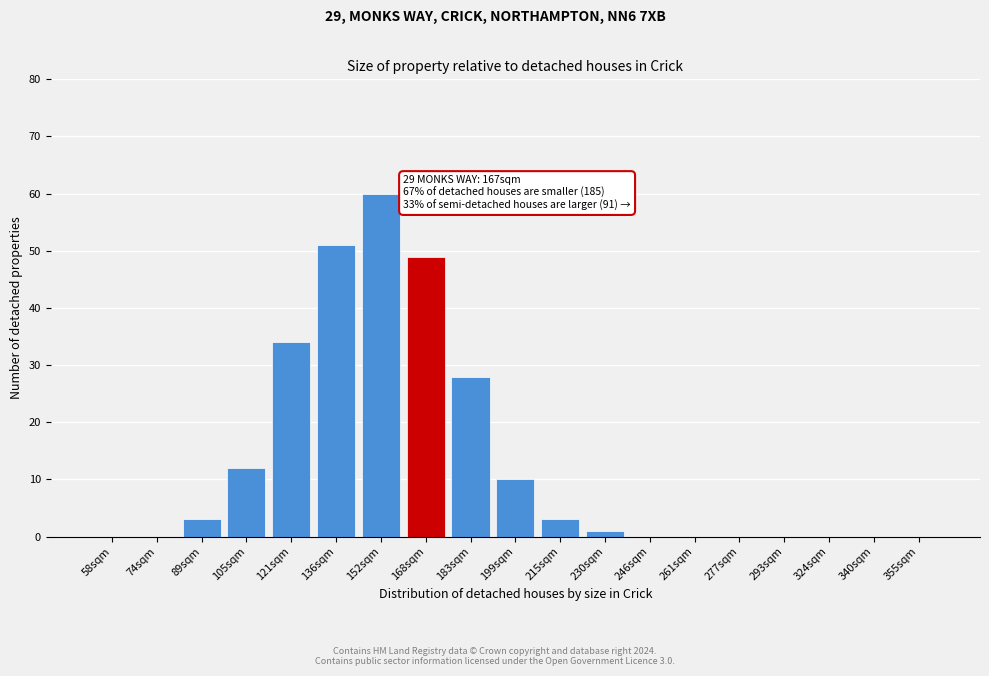

Reading left to right, transcribe all the data shown in this chart.

58sqm=0	74sqm=0	89sqm=3	105sqm=12	121sqm=34	136sqm=51	152sqm=60	168sqm=49	183sqm=28	199sqm=10	215sqm=3	230sqm=1	246sqm=0	261sqm=0	277sqm=0	293sqm=0	324sqm=0	340sqm=0	355sqm=0